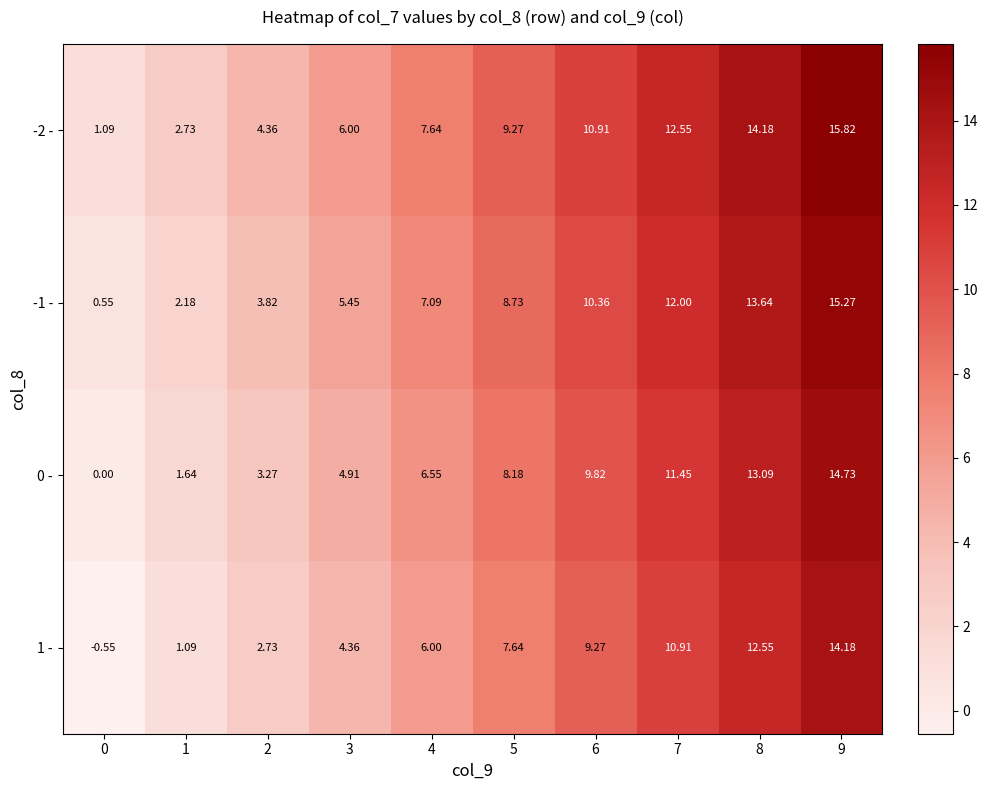

Reading right to left, what are all the values shown in this chart?

-2 -: 9=15.8	8=14.2	7=12.6	6=10.9	5=9.3	4=7.6	3=6.0	2=4.4	1=2.7	0=1.1
-1 -: 9=15.3	8=13.6	7=12.0	6=10.4	5=8.7	4=7.1	3=5.5	2=3.8	1=2.2	0=0.6
0 -: 9=14.7	8=13.1	7=11.4	6=9.8	5=8.2	4=6.5	3=4.9	2=3.3	1=1.6	0=0.0
1 -: 9=14.2	8=12.6	7=10.9	6=9.3	5=7.6	4=6.0	3=4.4	2=2.7	1=1.1	0=-0.6